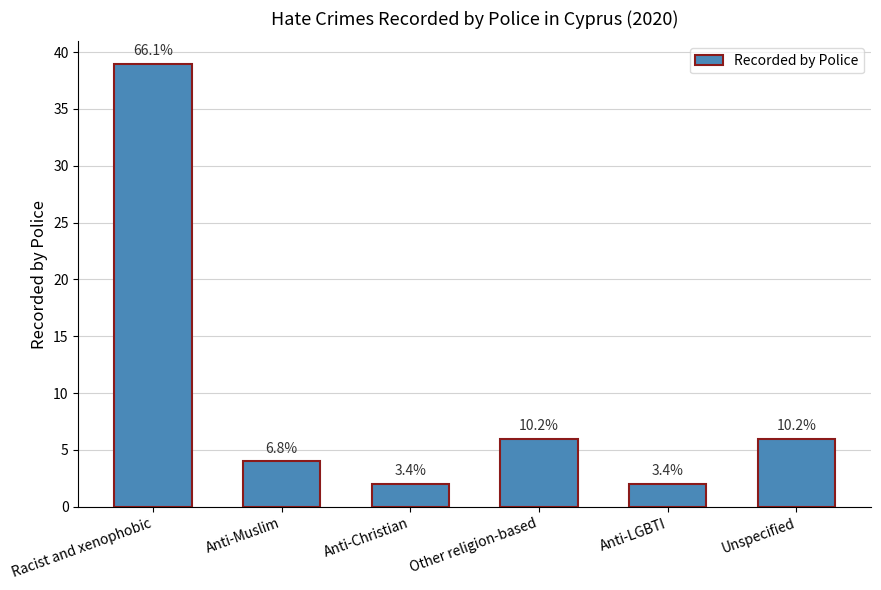

Reading left to right, what are all the values shown in this chart?

39	4	2	6	2	6